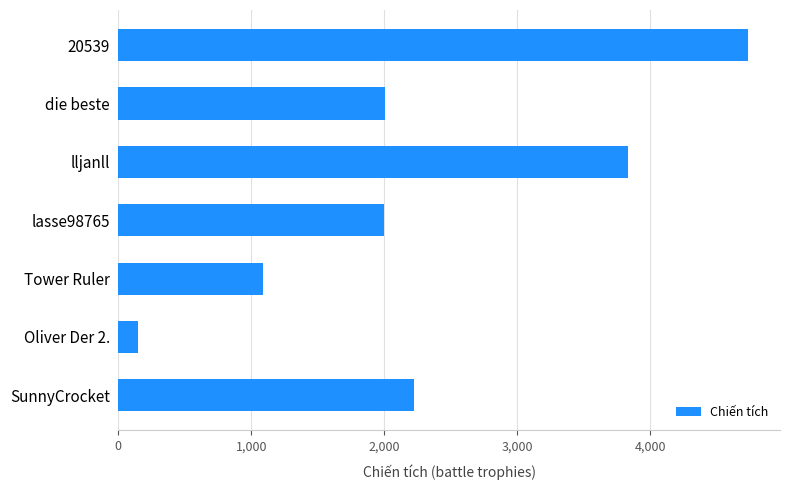

What is the minimum value shown in the chart?

150